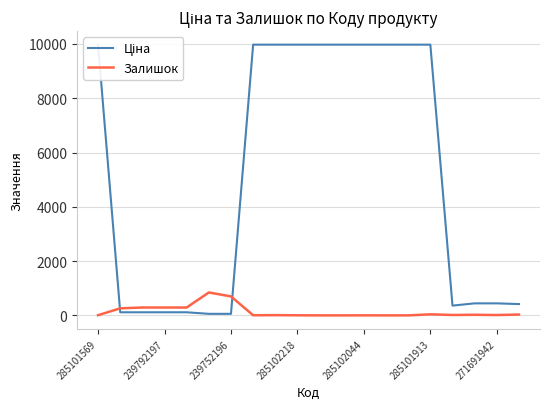

Is the value of Залишок at 9 greater than the value of Ціна at 10?

No